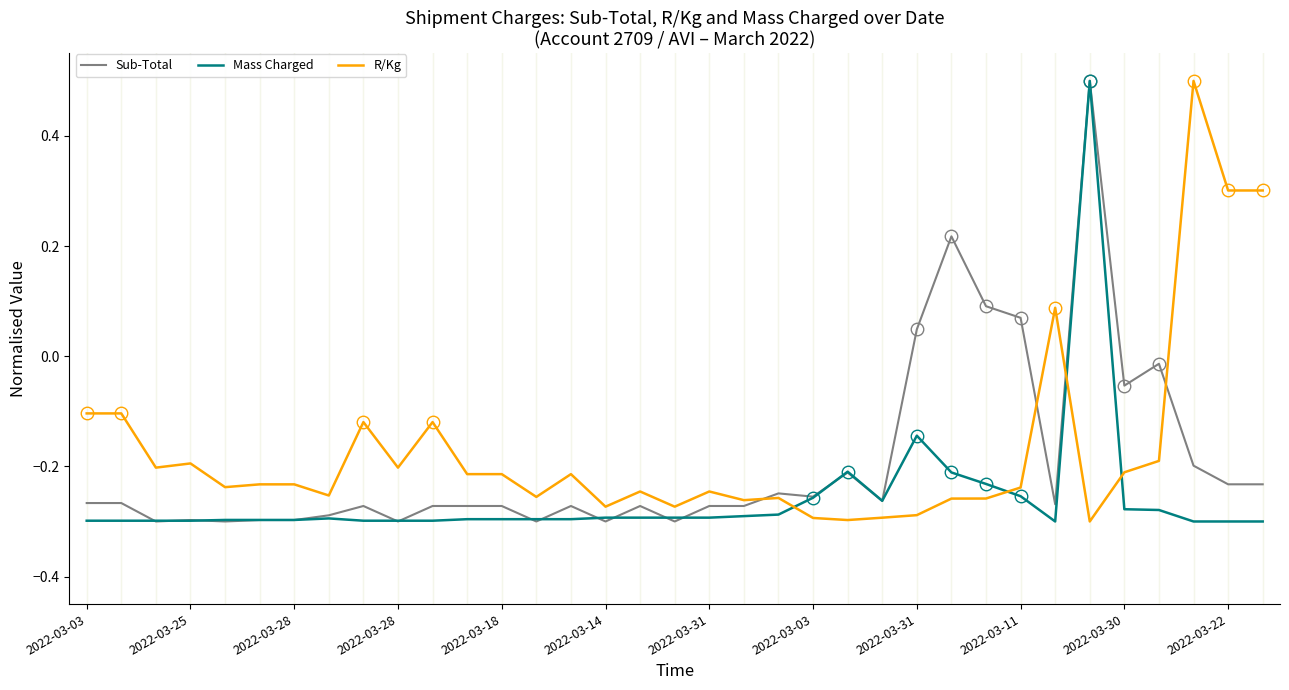

What is the sum of all Sub-Total values?

-6.7